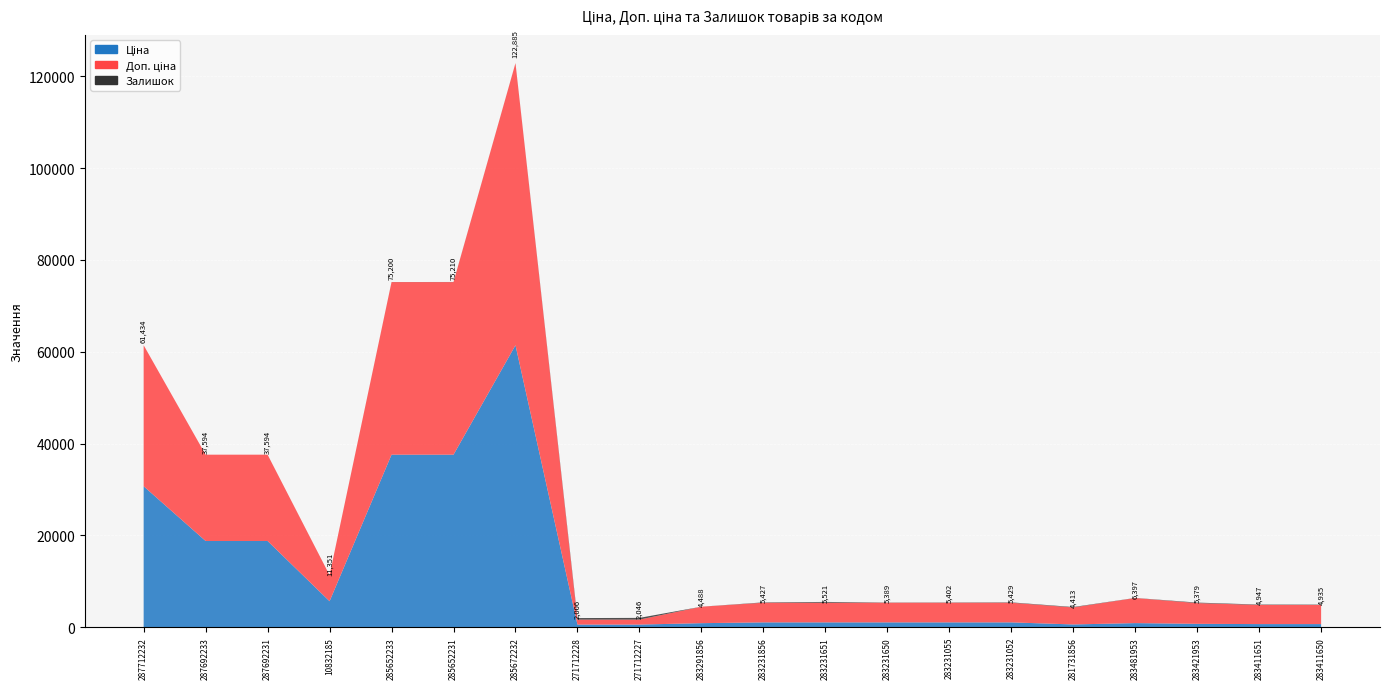

Reading right to left, transcribe all the data shown in this chart.

Ціна: 694.3	694.3	752.2	910.4	617.0	1069.8	1069.8	1069.8	1069.8	1069.8	895.9	589.9	589.9	61434.3	37593.6	37593.6	5673.8	18796.8	18796.8	30717.1
Доп. ціна: 4165.6	4165.6	4513.3	5462.3	3701.9	4279.1	4279.1	4279.1	4279.1	4279.1	3583.6	1081.7	1081.7	61434.3	37593.6	37593.6	5673.8	18796.8	18796.8	30717.1
Залишок: 75.0	87.0	113.0	24.0	94.0	80.0	53.0	40.0	172.0	78.0	9.0	374.0	334.0	16.0	23.0	13.0	3.0	0.0	0.0	0.0